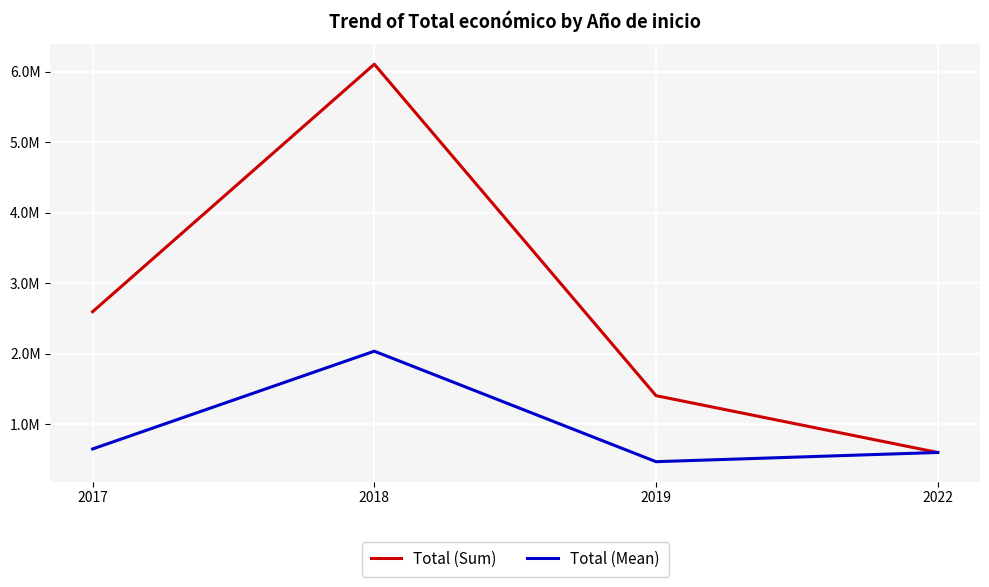

Does the chart have visible grid lines?

Yes